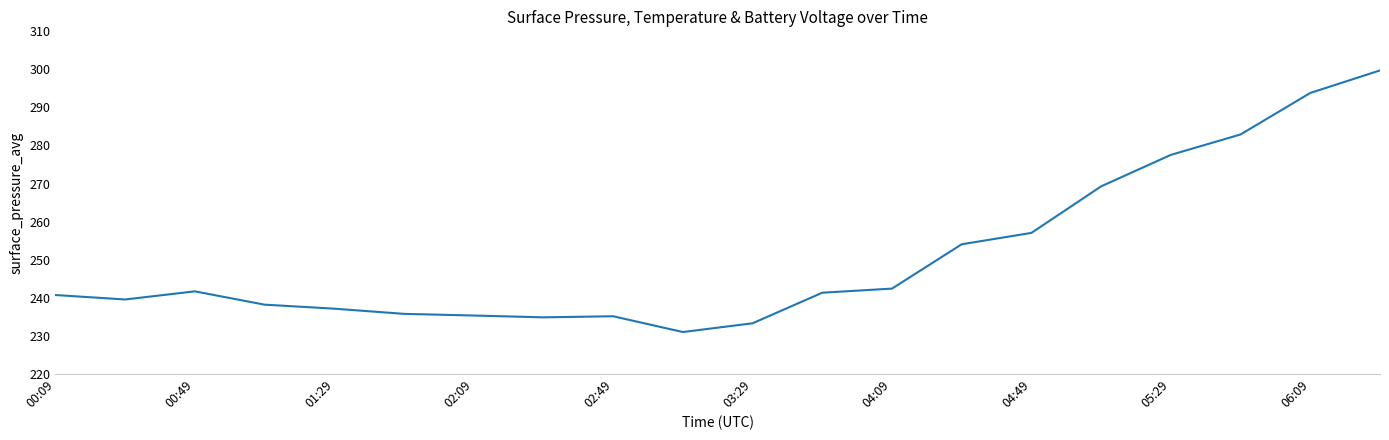

What is the maximum value shown in the chart?

299.7